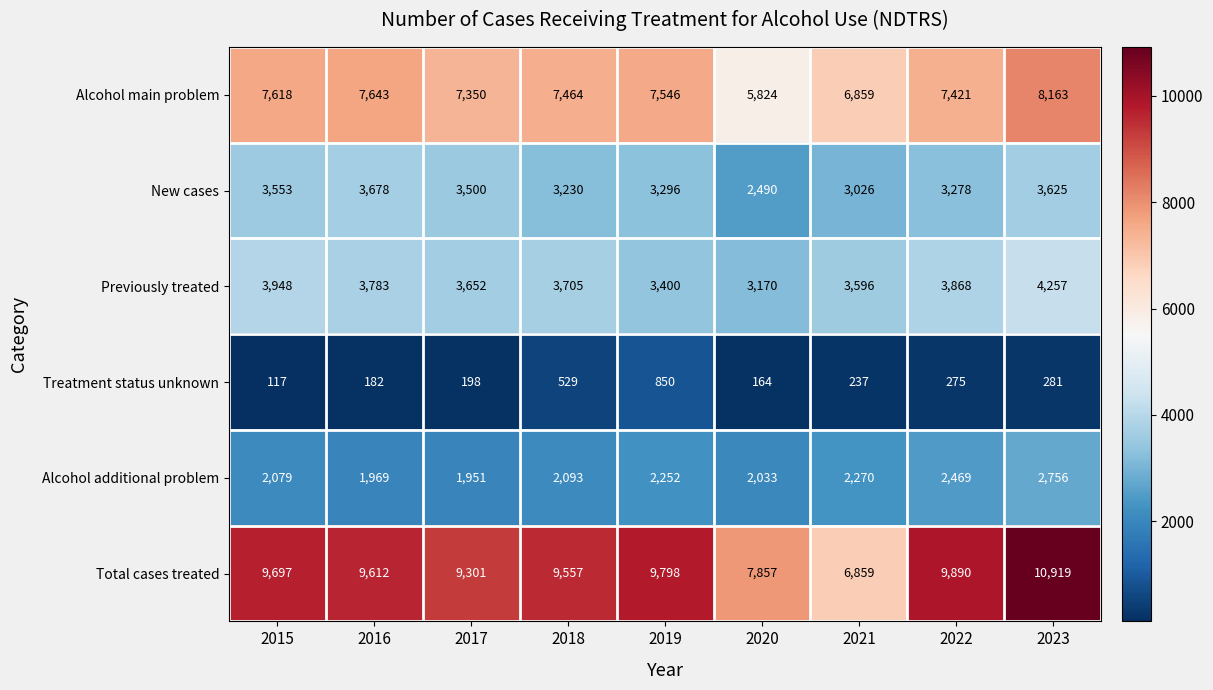

List the series in order of their peak value, highest first.

Total cases treated, Alcohol main problem, Previously treated, New cases, Alcohol additional problem, Treatment status unknown